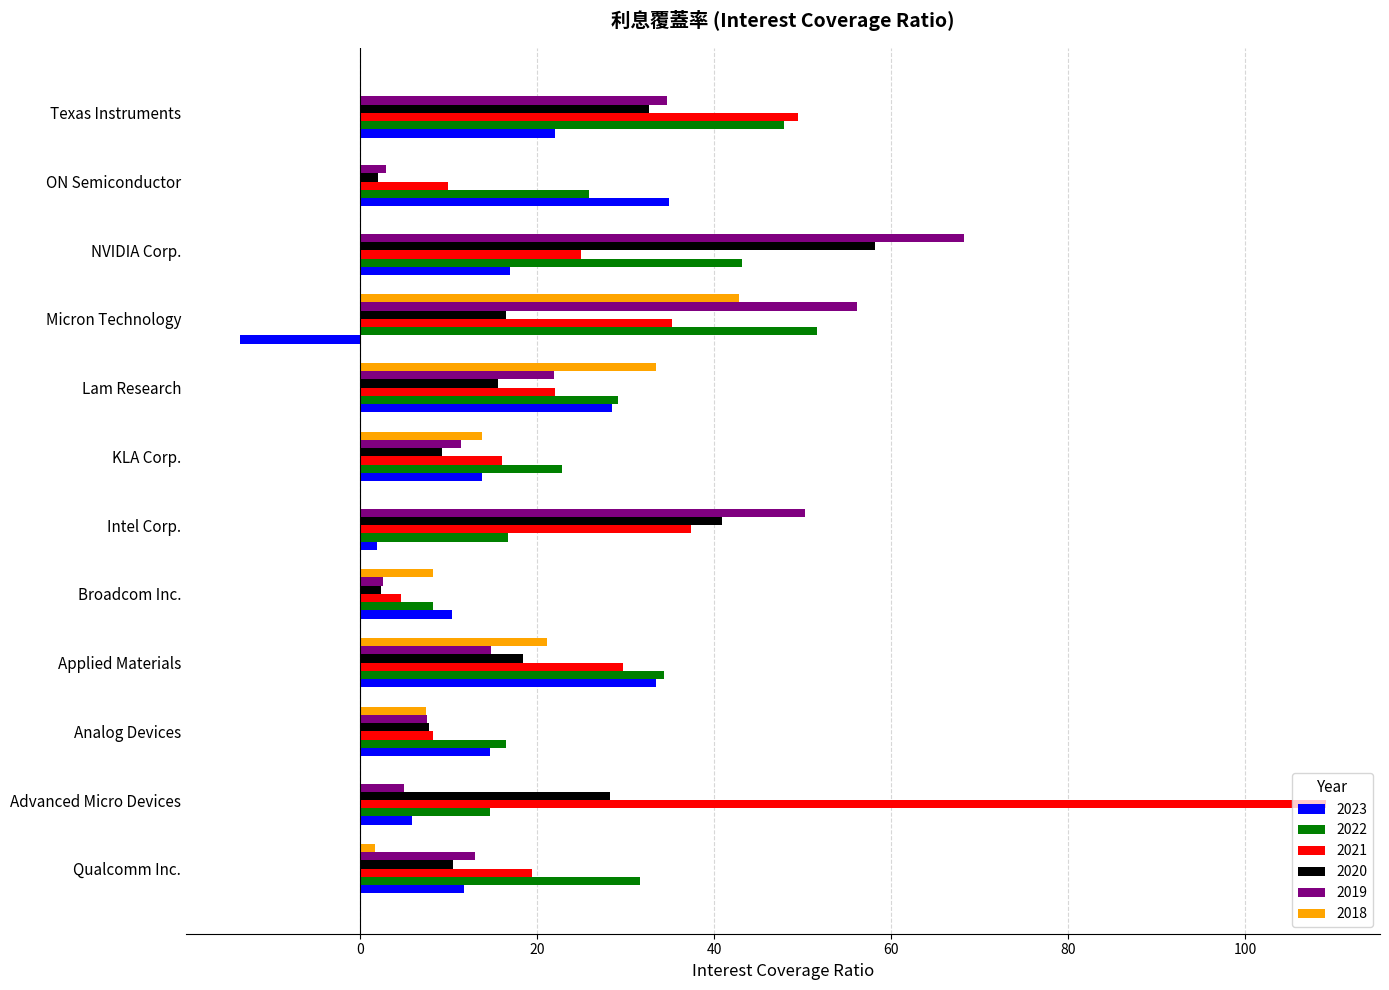

Which series has the largest total across all categories?

2021